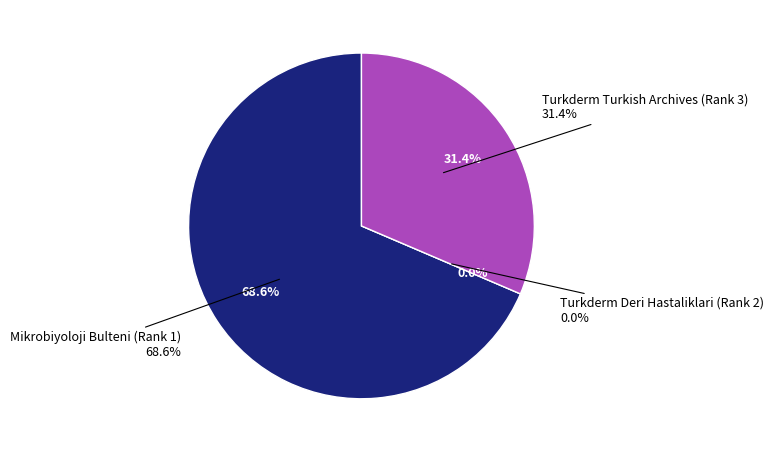

To the nearest percent, what is the combined percentage of Mikrobiyoloji Bulteni (Rank 1) and Turkderm Turkish Archives (Rank 3)?

100%